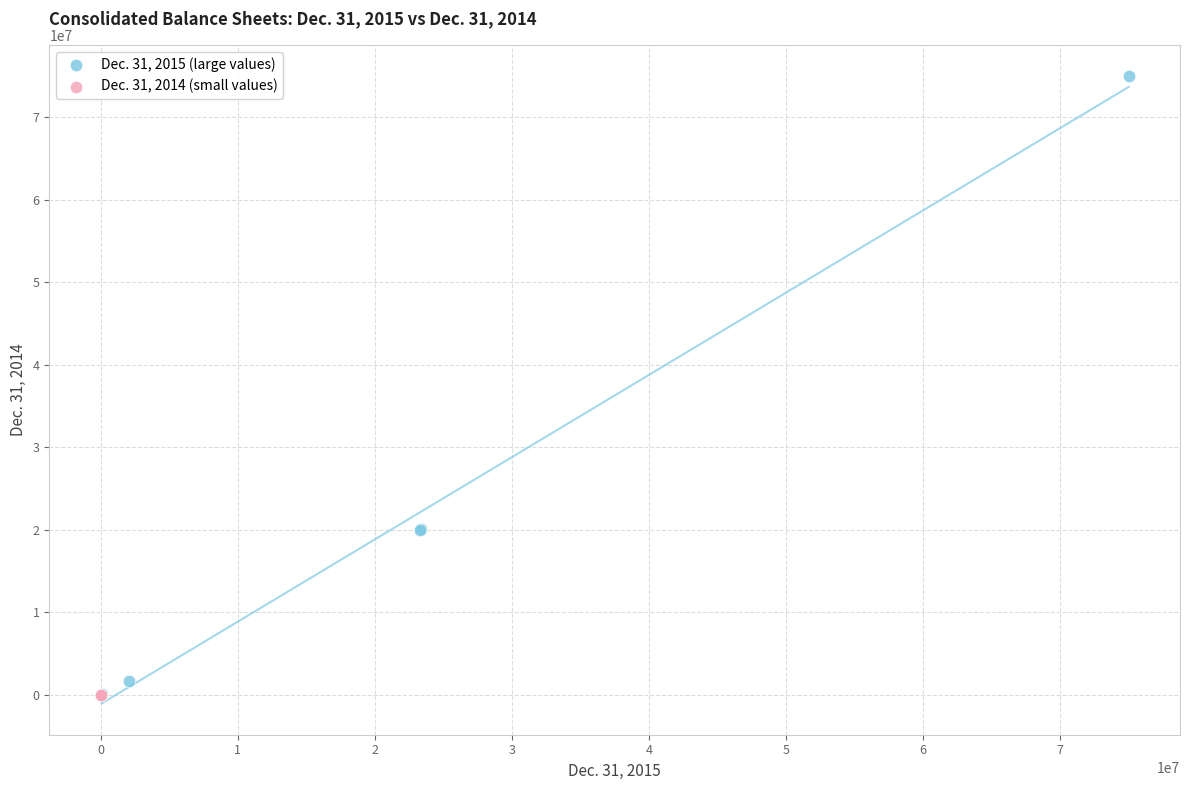

Which series has the largest Y range (max minus min)?

Dec. 31, 2015 (large values)